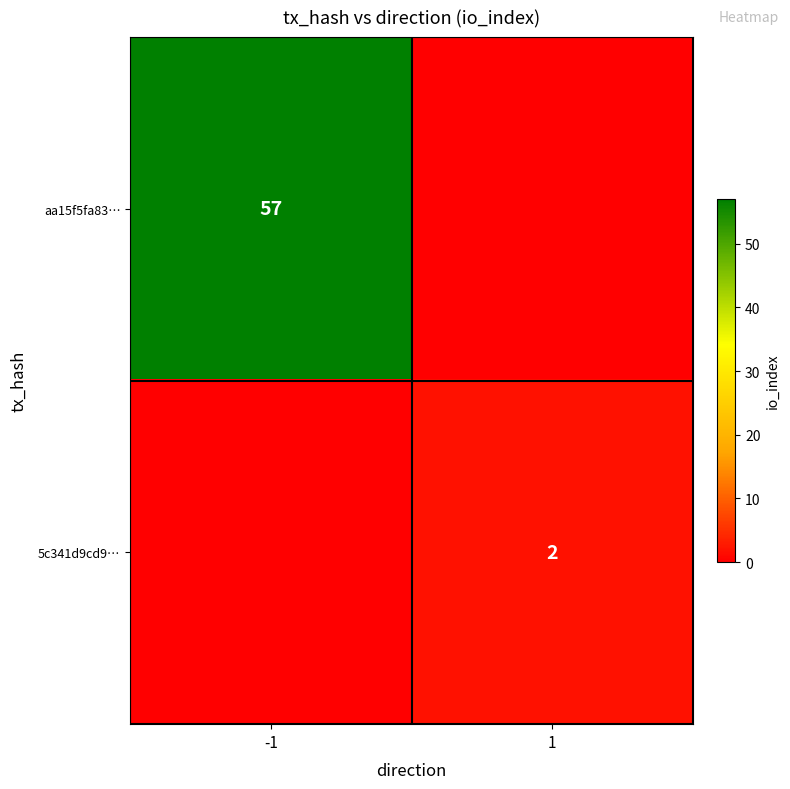

True or false: 5c341d9cd9… has a value of 3 at 1.

False